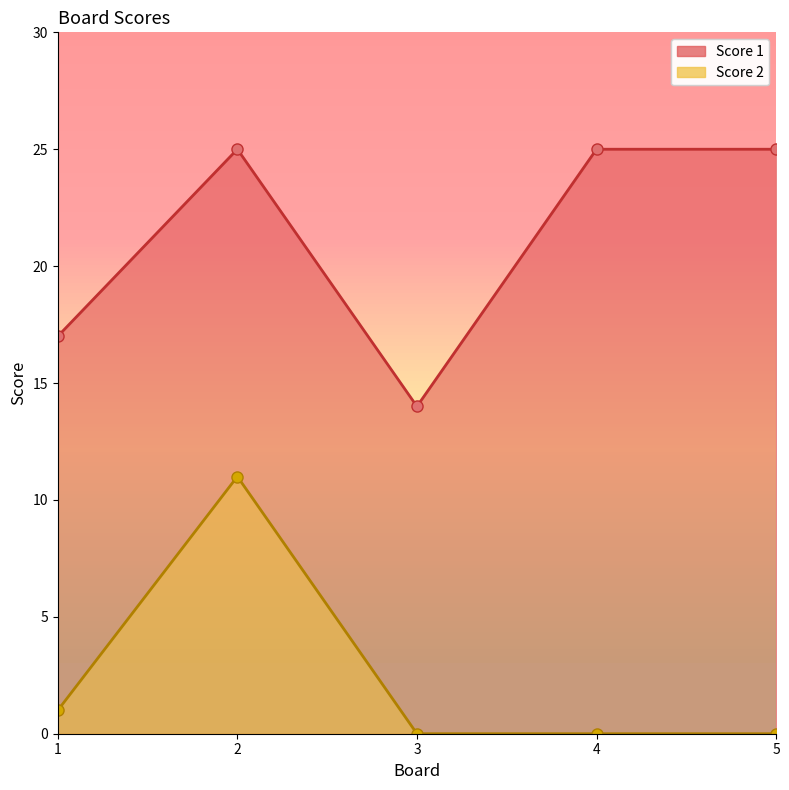

How many lines are shown in the chart?

2